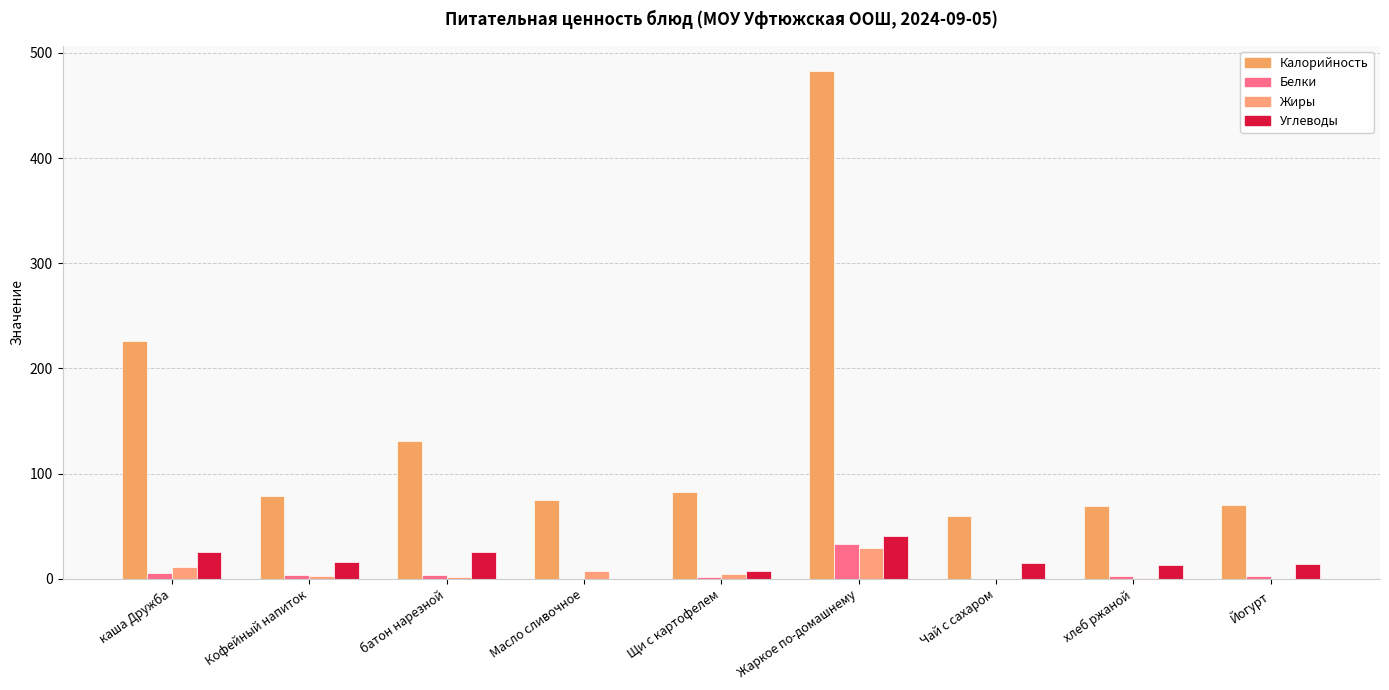

What is the average value of the Белки series?

5.8